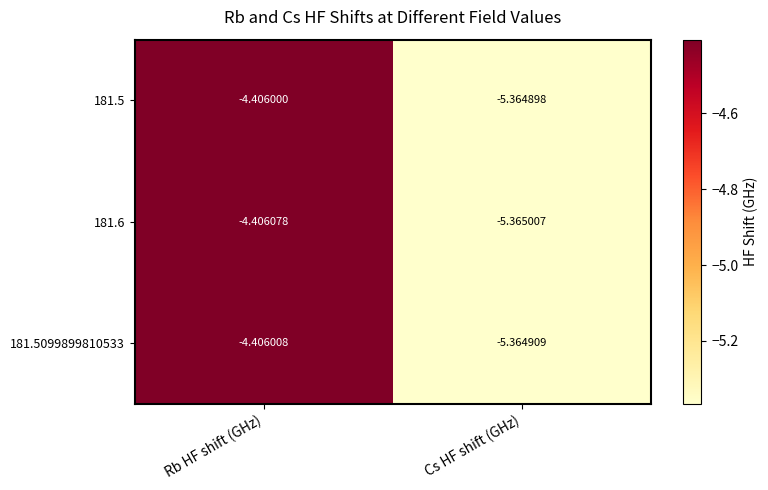

Which label corresponds to the smallest value in the chart?

Cs HF shift (GHz)